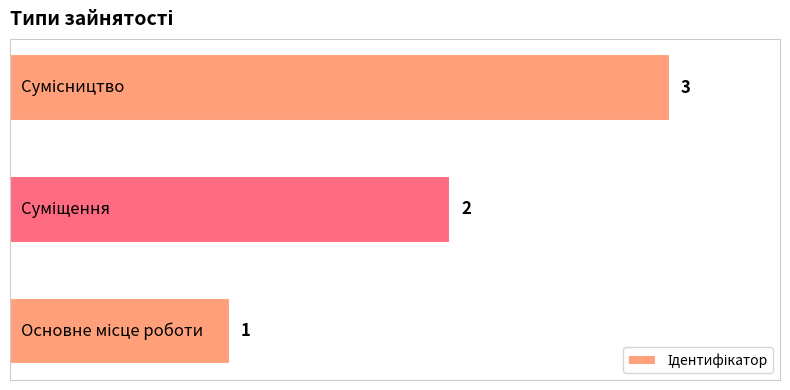

What is the average value?

2